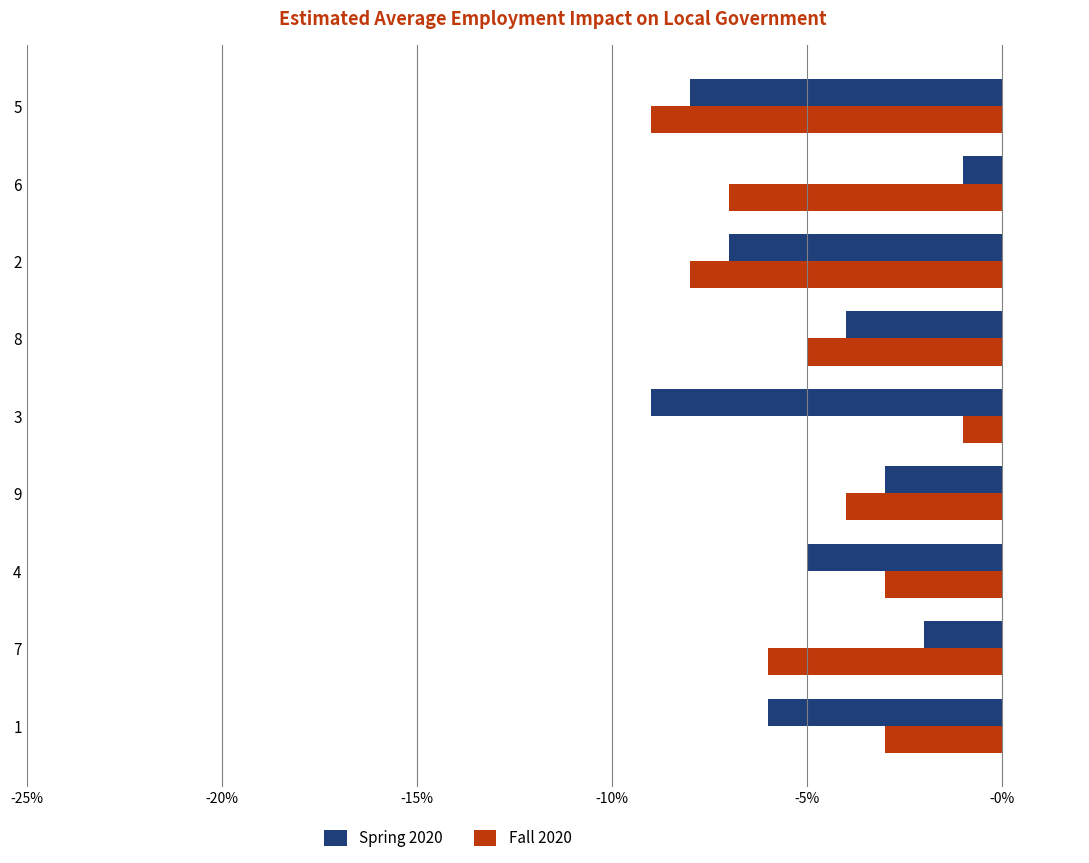

What is the difference between the second highest and second lowest values in the Fall 2020 series?

5